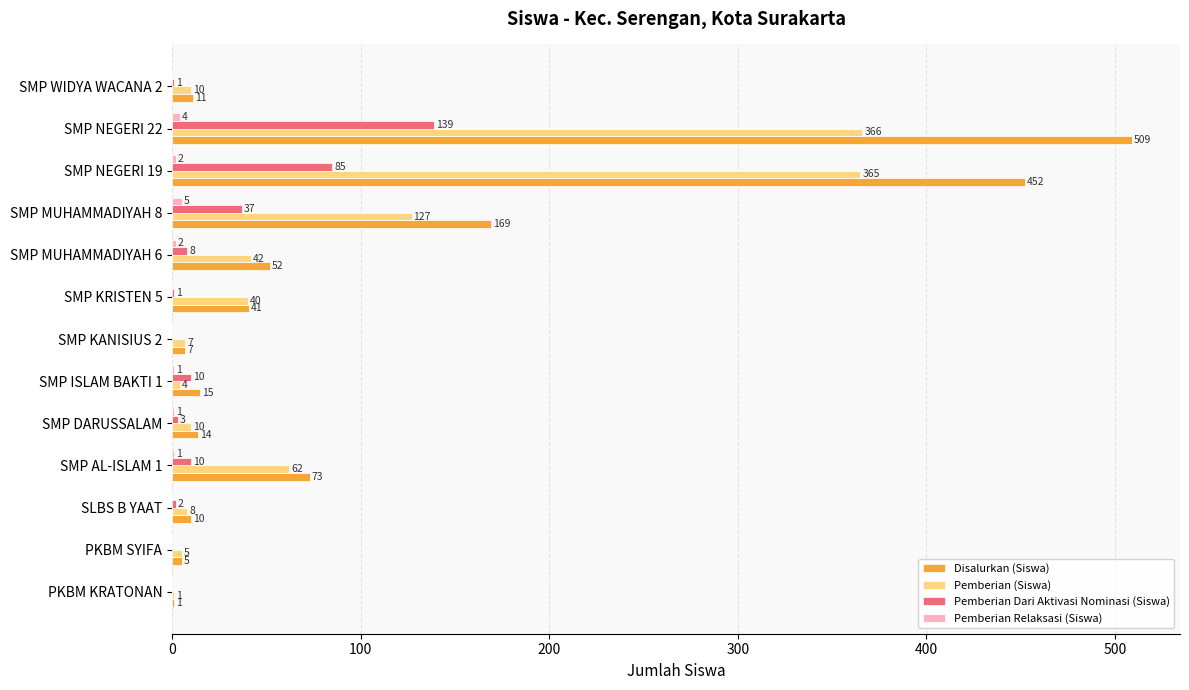

Between PKBM KRATONAN and SMP NEGERI 22, which series saw the biggest shift?

Disalurkan (Siswa)